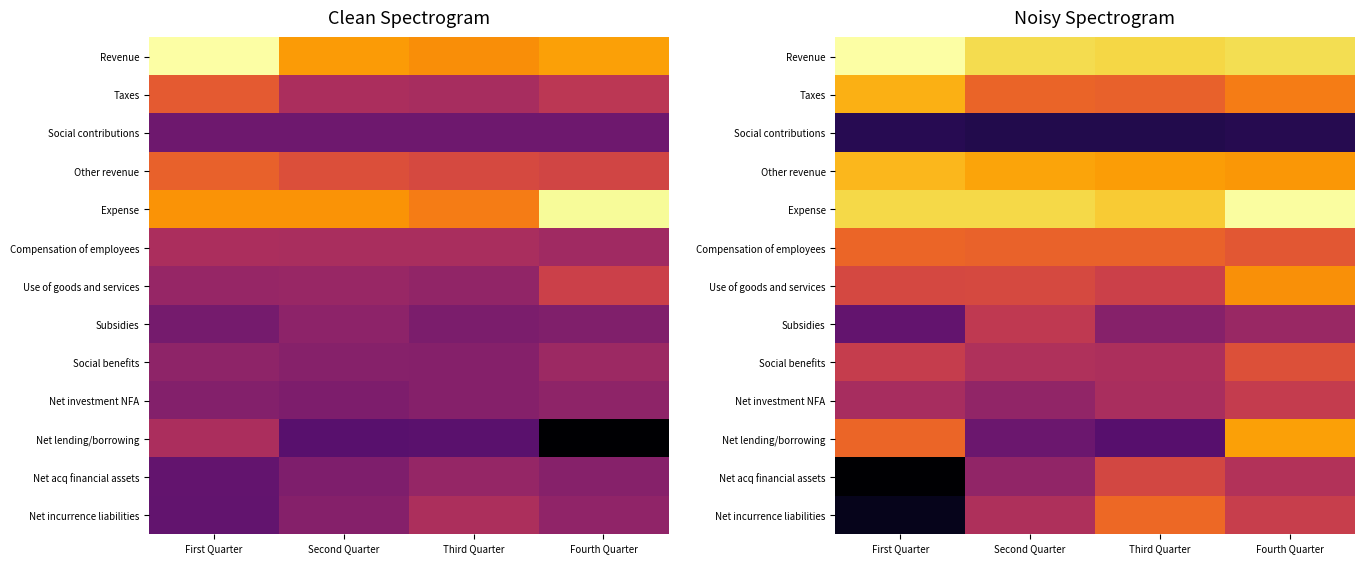

What is the spread (max minus min) of values at Fourth Quarter?

3.6